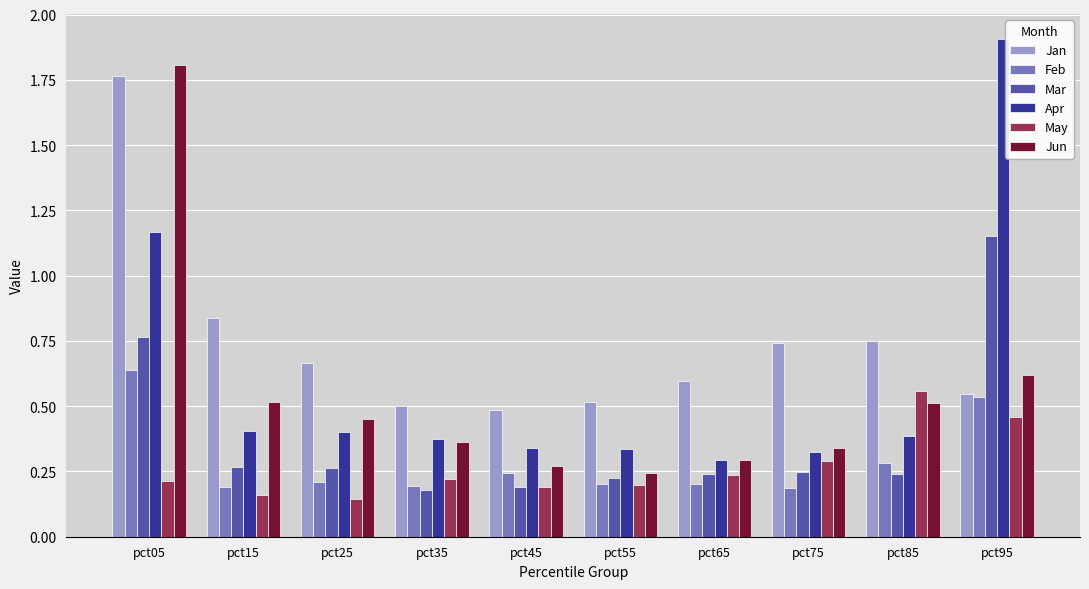

Which series has the largest range (max minus min)?

Apr